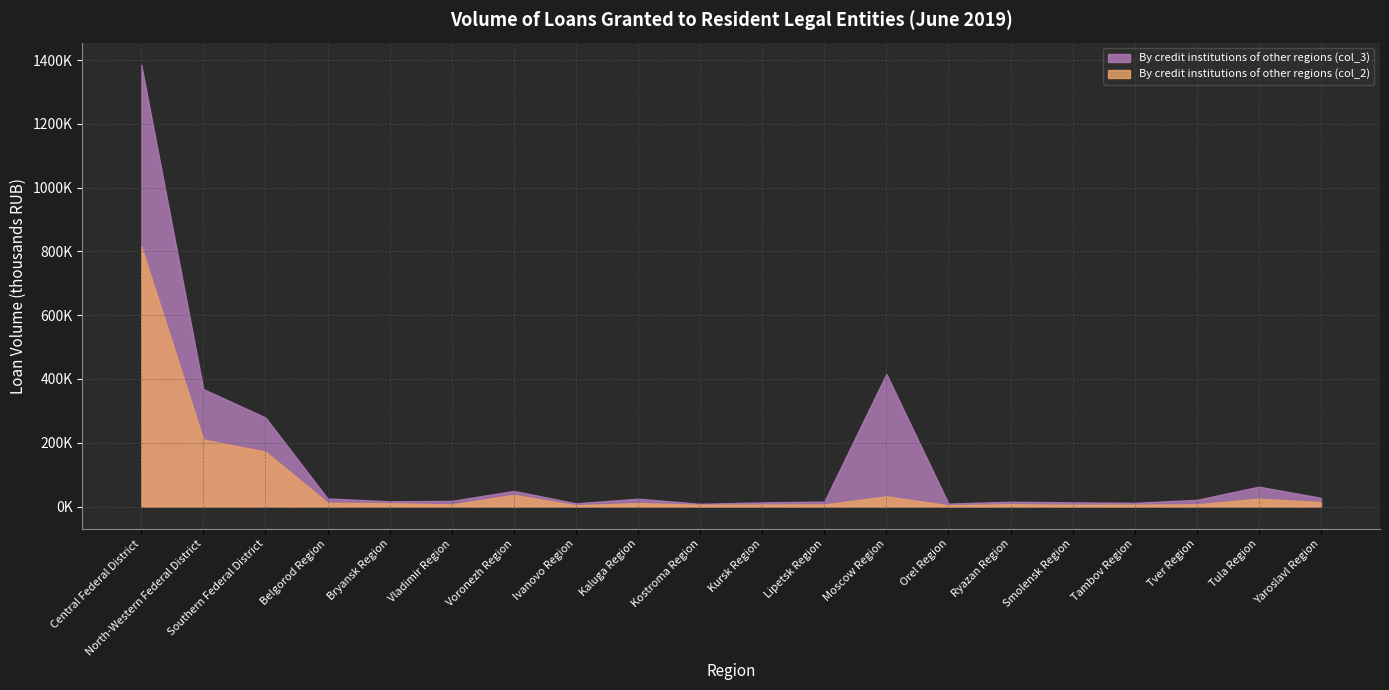

At which label is By credit institutions of other regions (col_2) closest to 409640?

North-Western Federal District